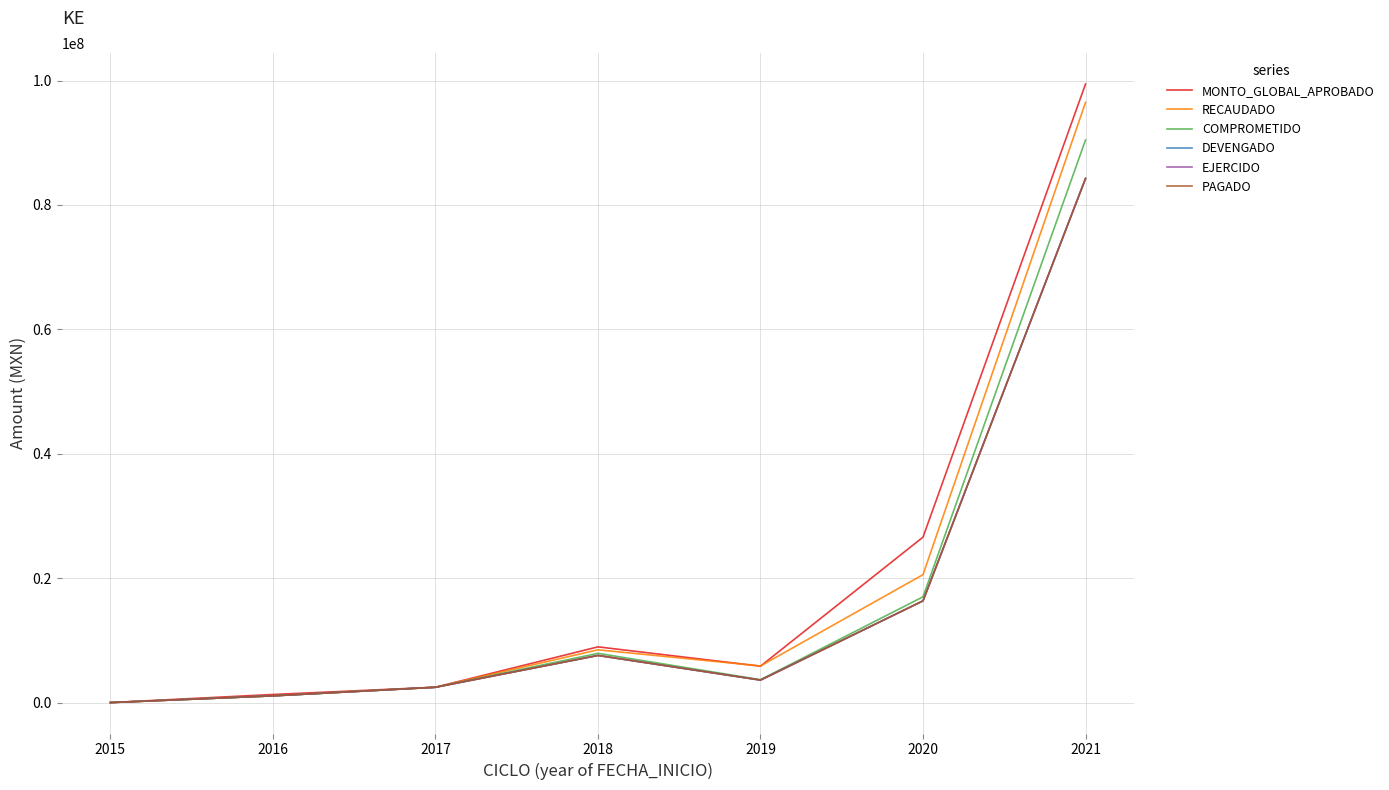

After their last crossing, which series has the higher values: RECAUDADO or MONTO_GLOBAL_APROBADO?

MONTO_GLOBAL_APROBADO